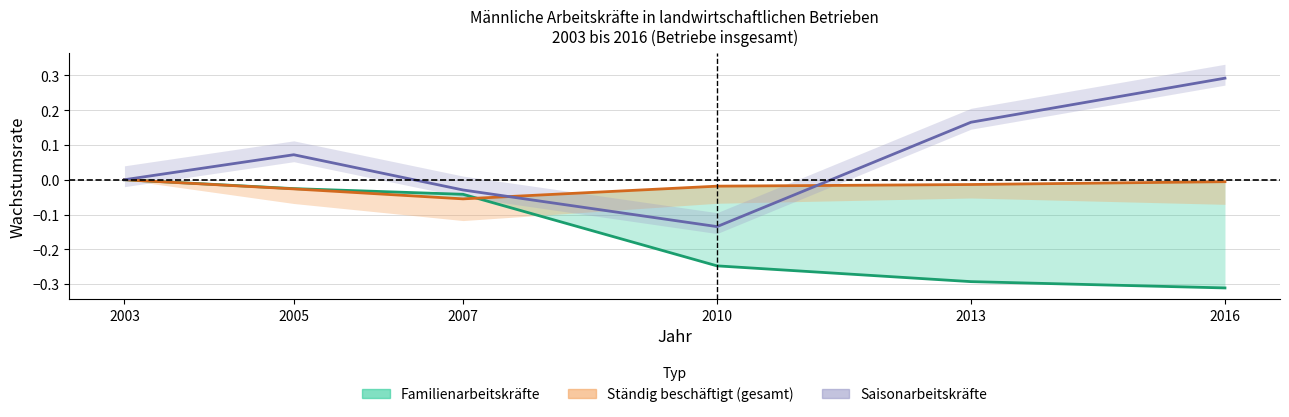

How many times do Ständig beschäftigt (gesamt) and Saisonarbeitskräfte cross each other?

2